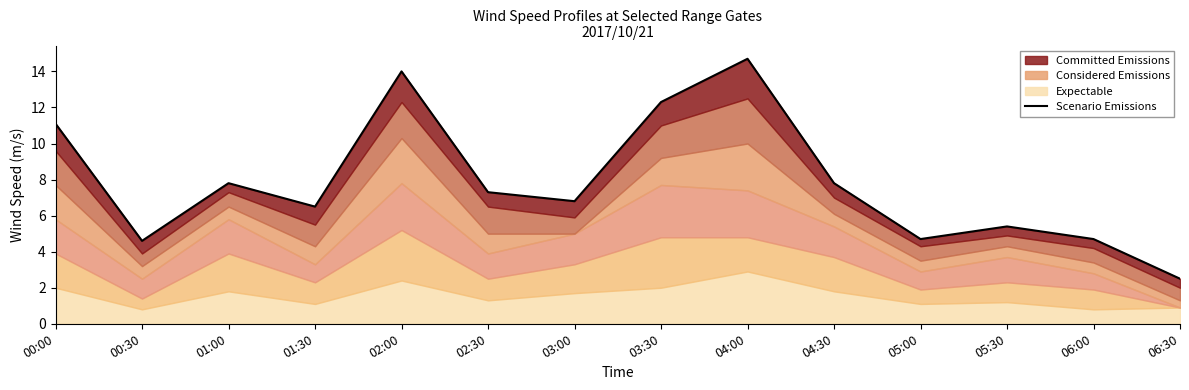

List the labels in order of value, largest first.

04:00, 02:00, 03:30, 00:00, 01:00, 04:30, 02:30, 03:00, 01:30, 05:30, 05:00, 06:00, 00:30, 06:30